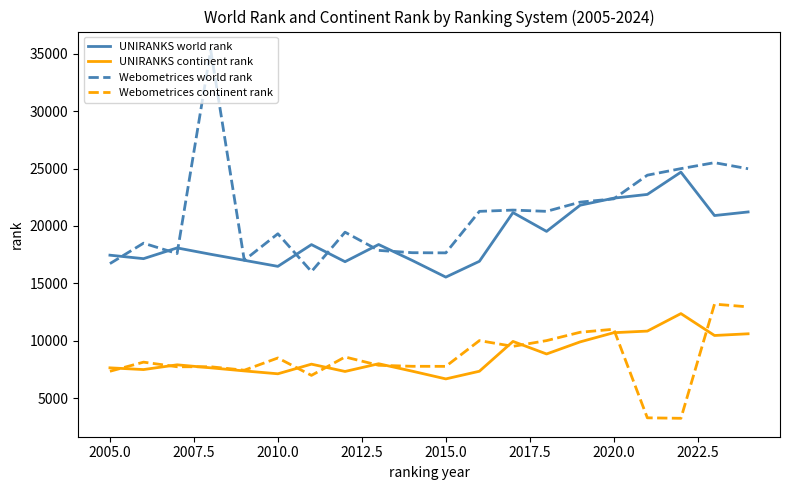

What is the smallest value displayed?

3235